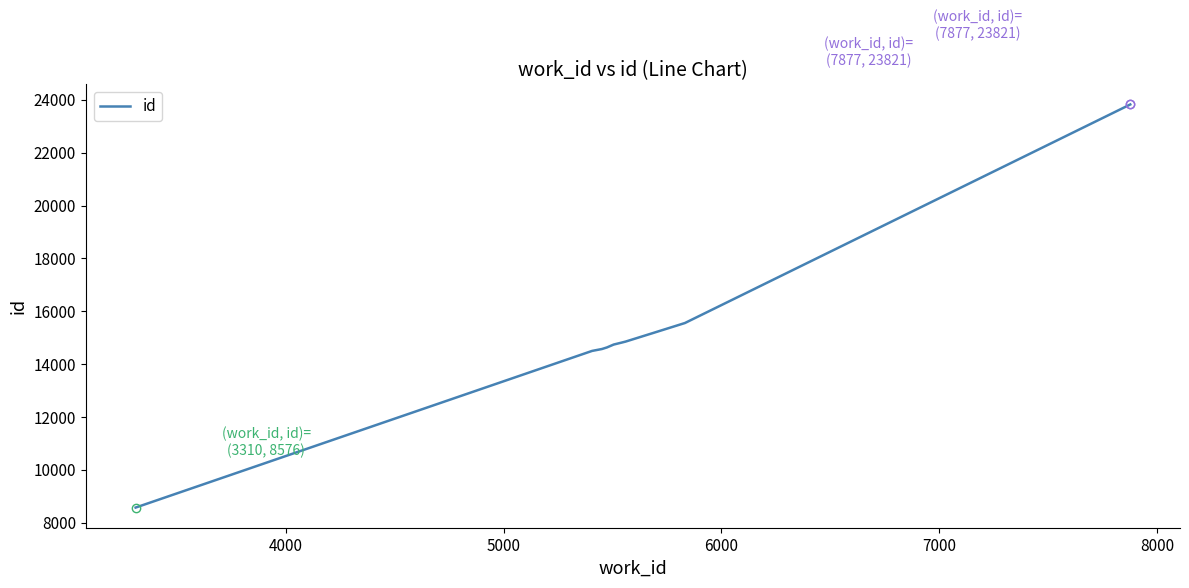

Does the chart display data point markers on the line(s)?

No